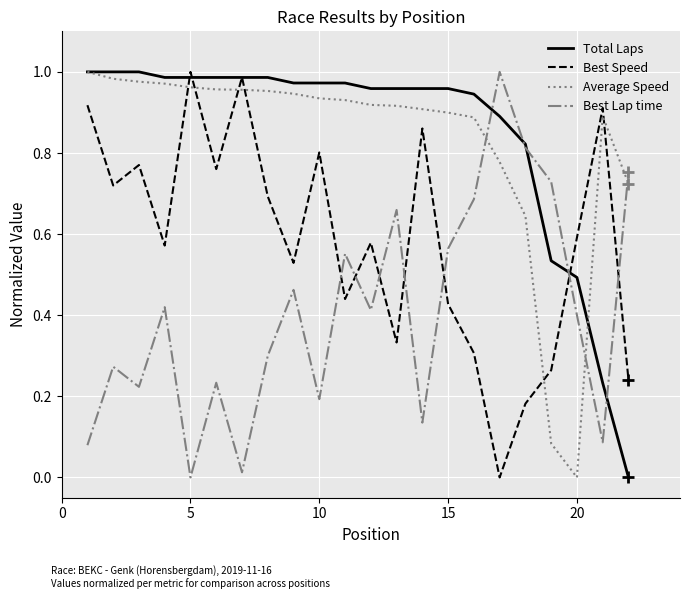

True or false: Best Lap time and Best Speed cross at least once.

True